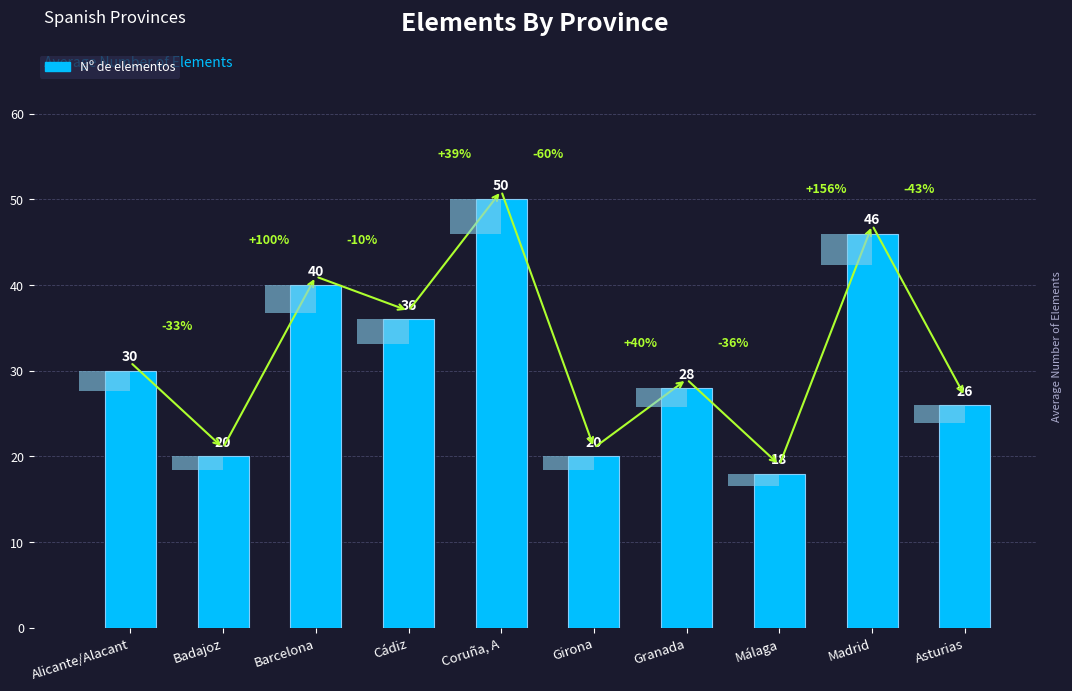

Does the chart contain stacked bars?

No